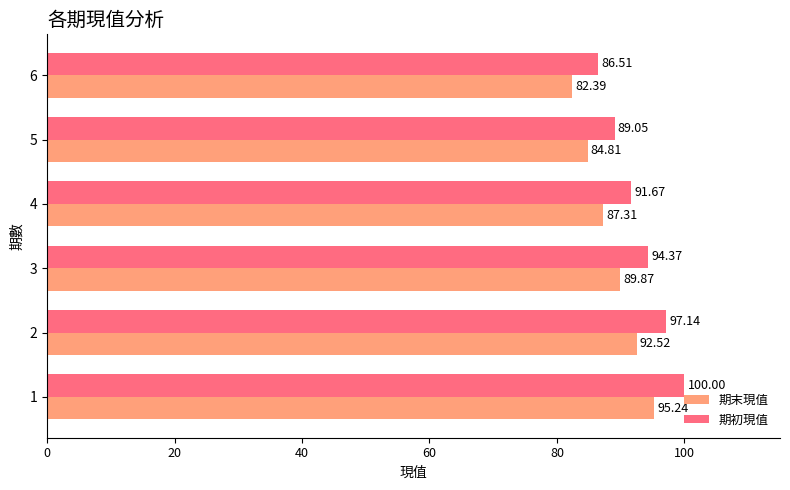

Which series has the largest total across all categories?

期初現值